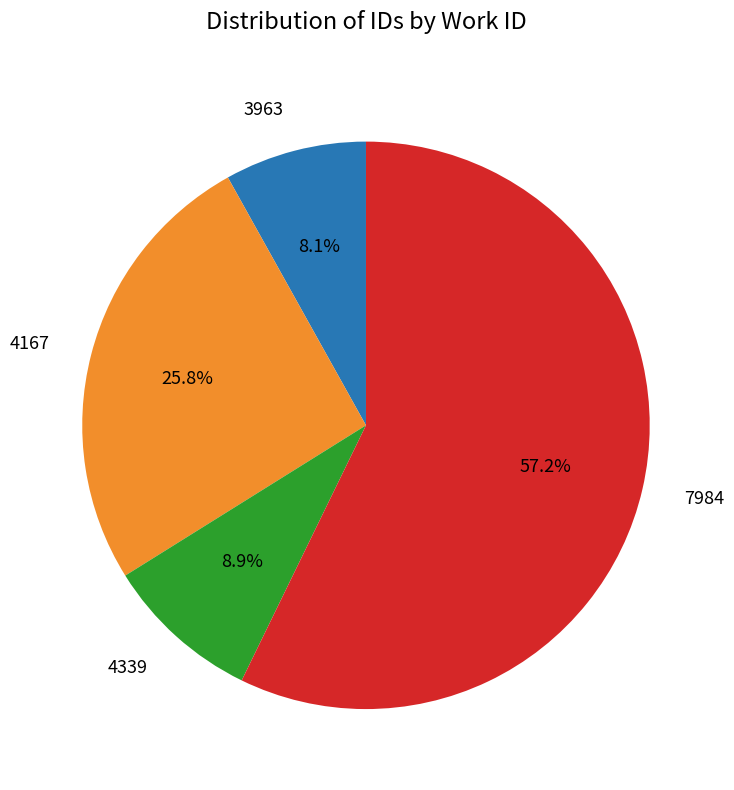

To the nearest percent, what is the average slice percentage?

25%